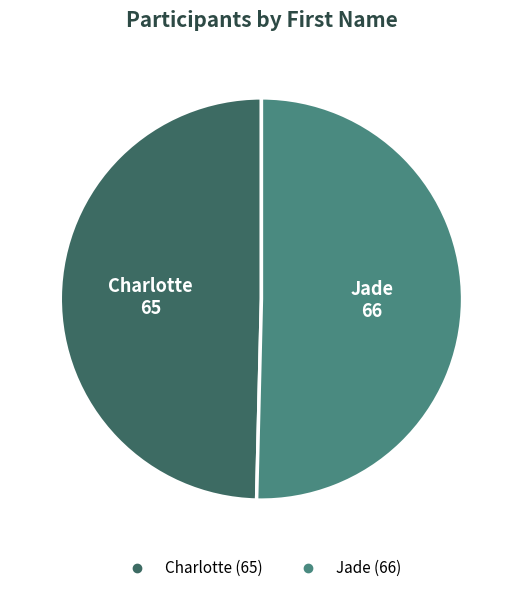

Is the sum of Jade and Charlotte greater than half?

Yes